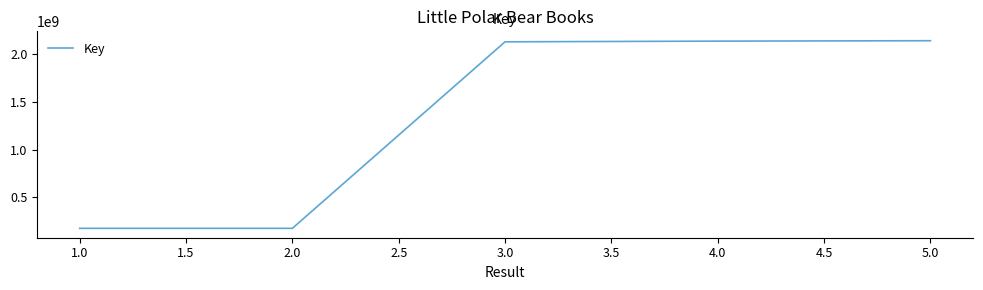

What is the change in value from 2.0 to 5.0?

+1967608796